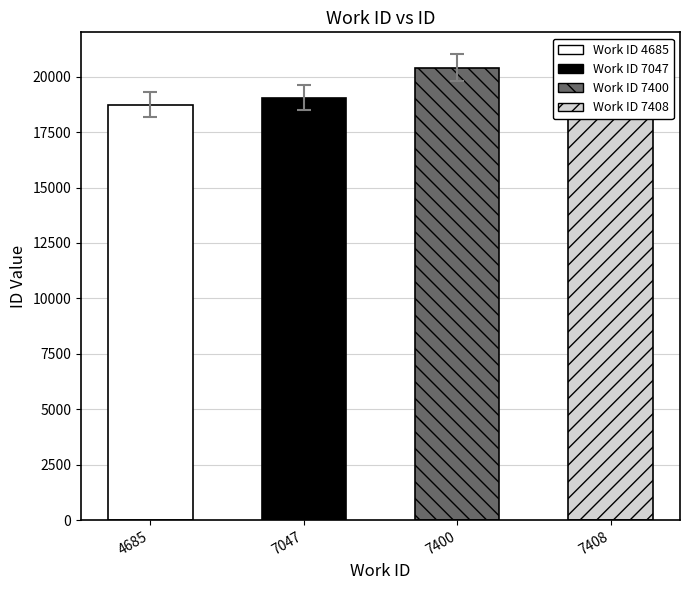

What is the sum of all values?

76350.6